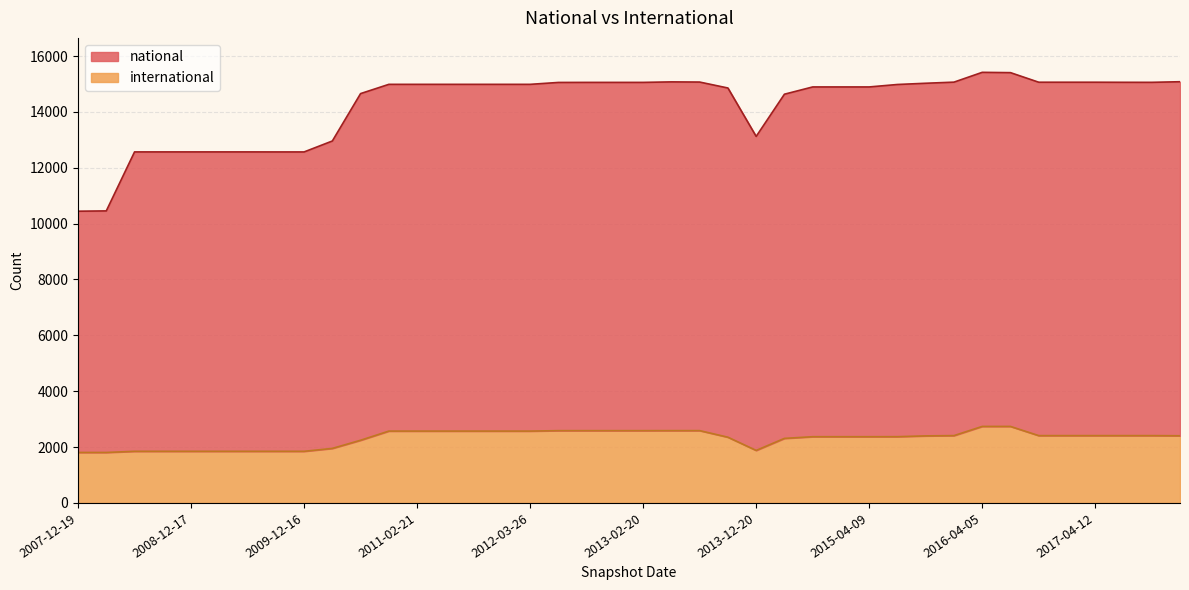

Which series has the widest spread of values?

national